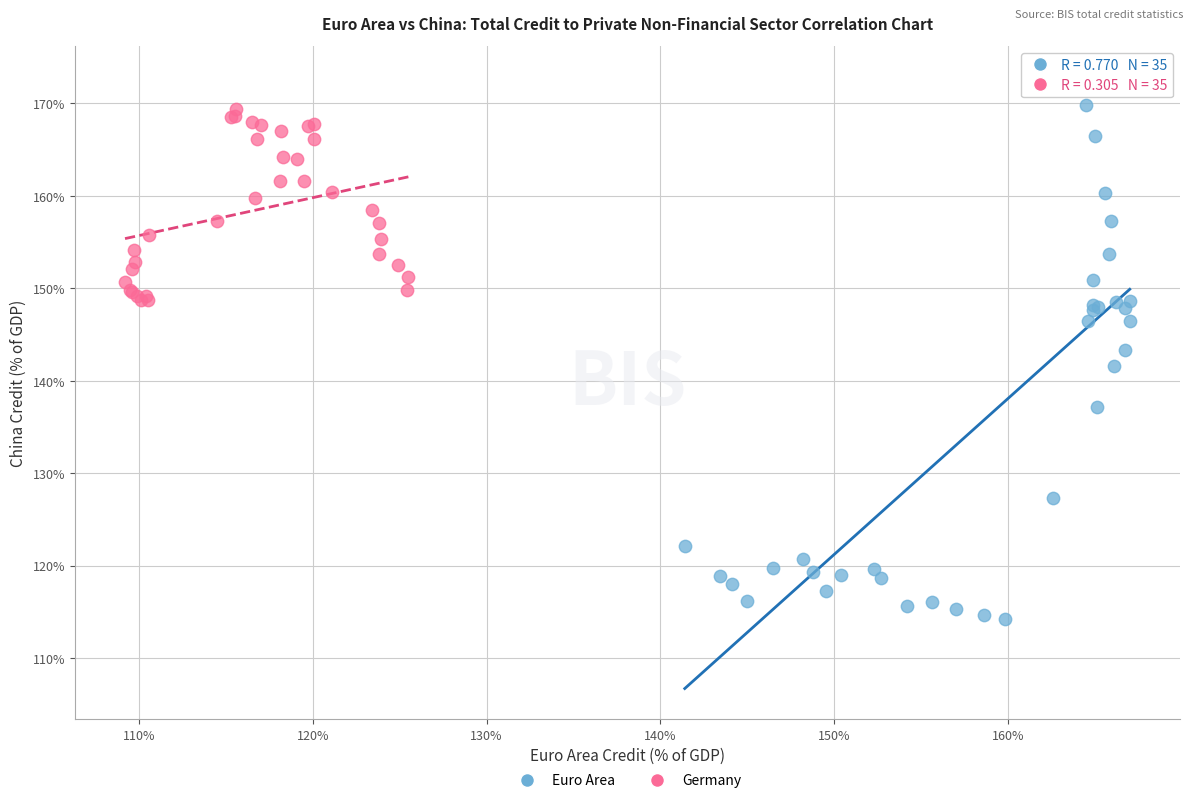

Which series contains the lowest Y value?

Euro Area